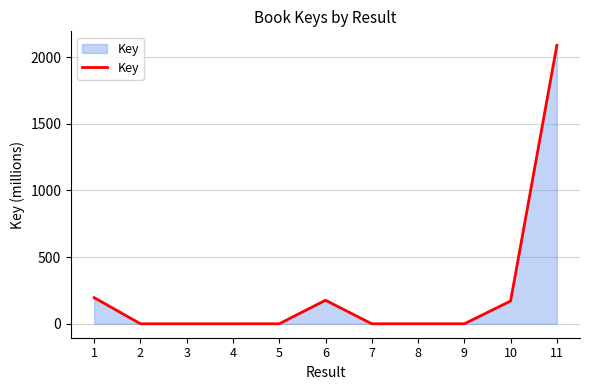

What is the difference between the maximum and minimum values?

2088.4